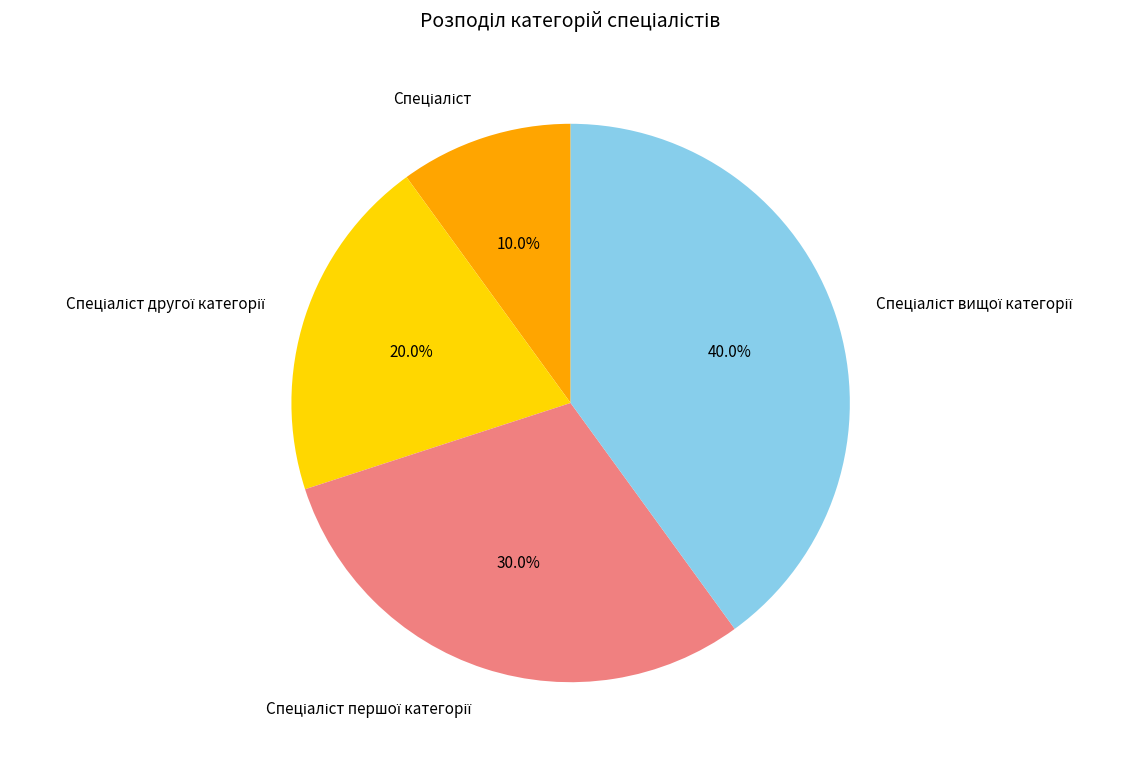

Is there a majority slice in this chart?

No